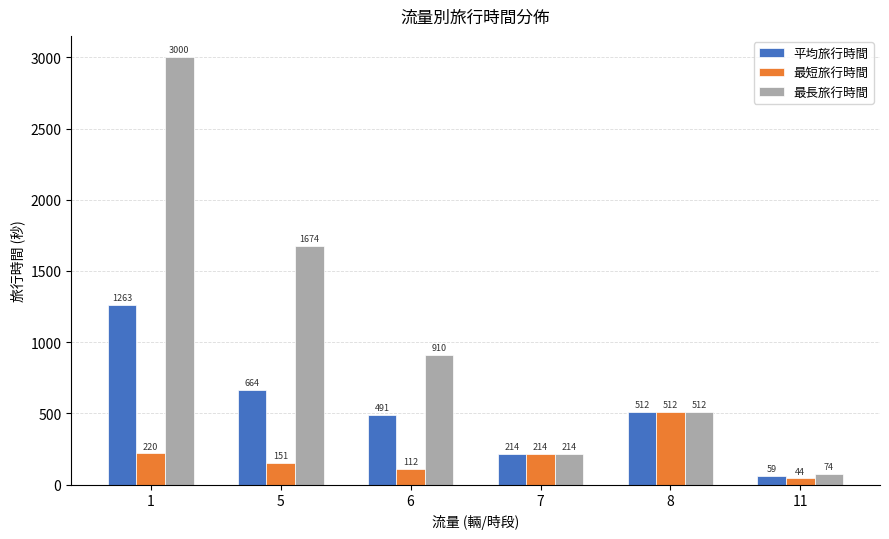

Between 6 and 8, which series saw the biggest shift?

最短旅行時間